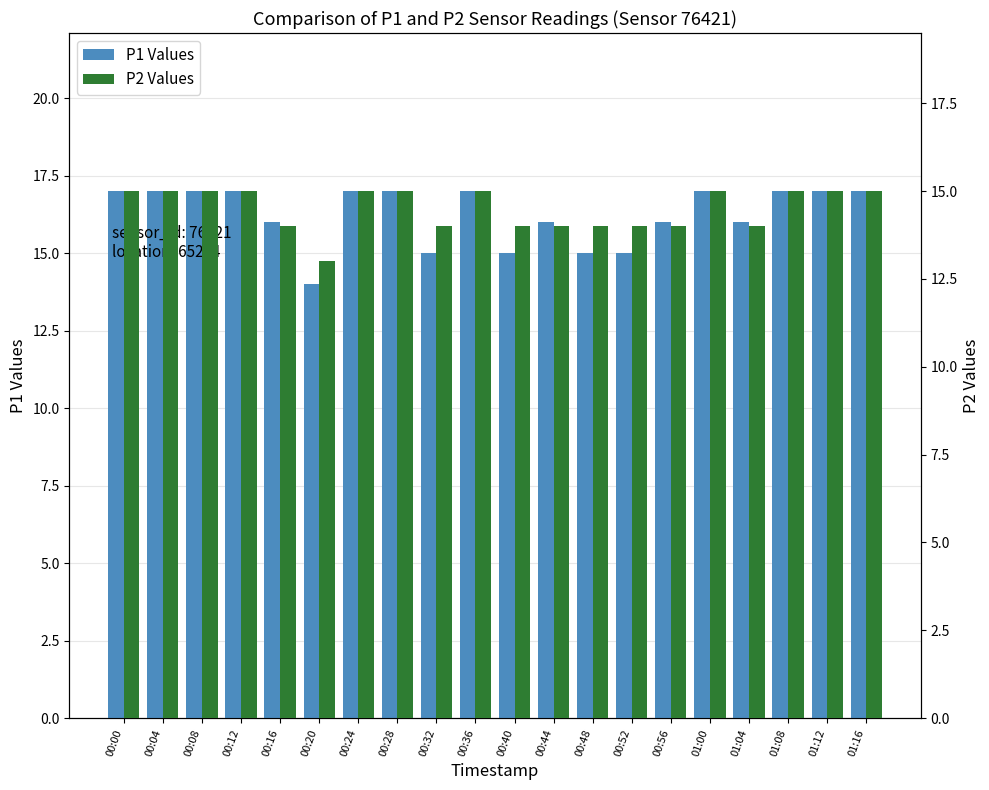

List the labels in order of P2 Values value, smallest first.

00:20, 00:16, 00:32, 00:40, 00:44, 00:48, 00:52, 00:56, 01:04, 00:00, 00:04, 00:08, 00:12, 00:24, 00:28, 00:36, 01:00, 01:08, 01:12, 01:16